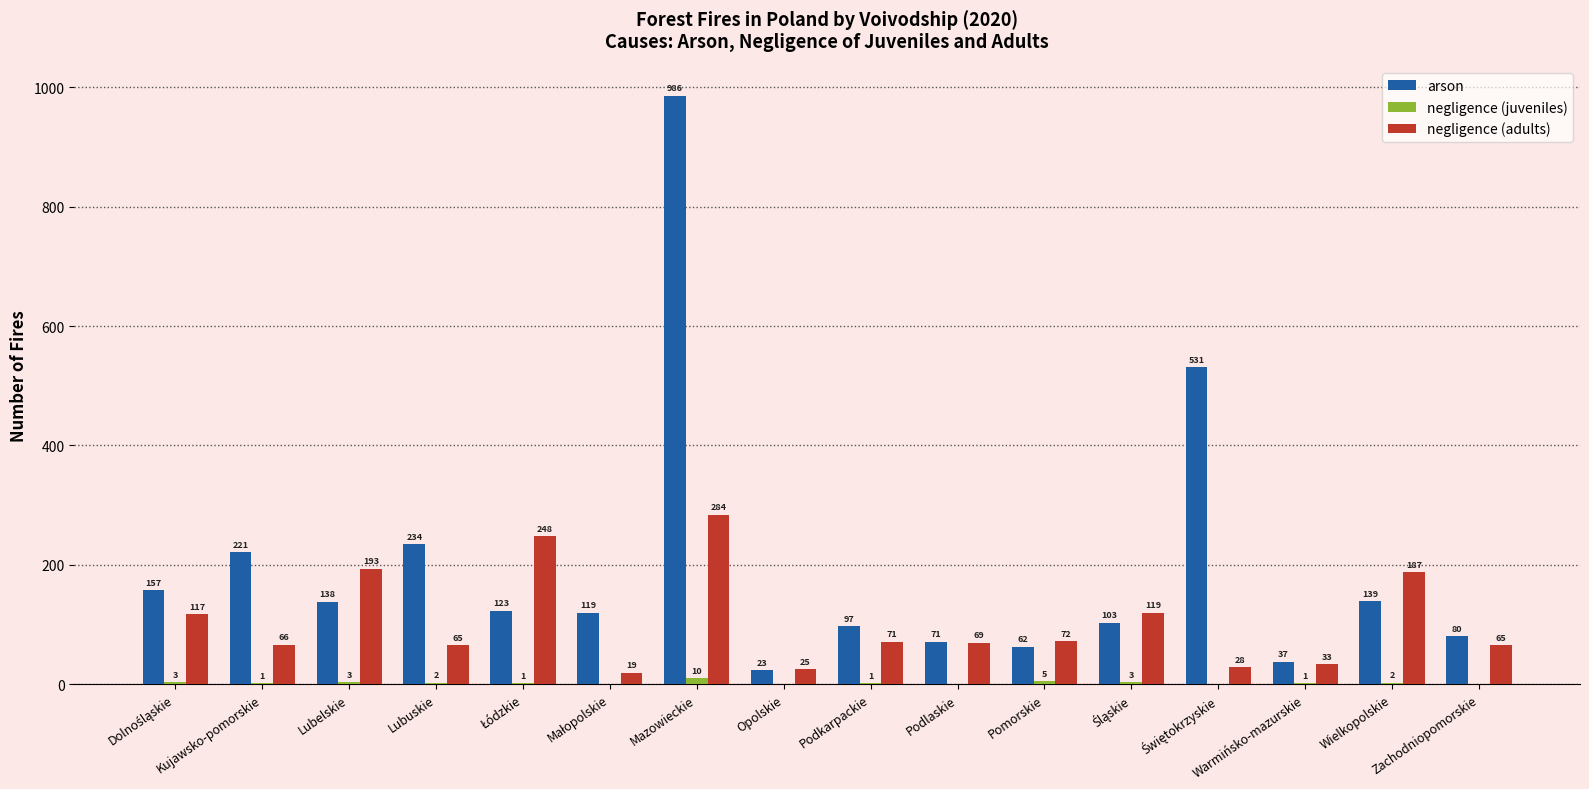

Between Pomorskie and Zachodniopomorskie, which series saw the biggest shift?

arson